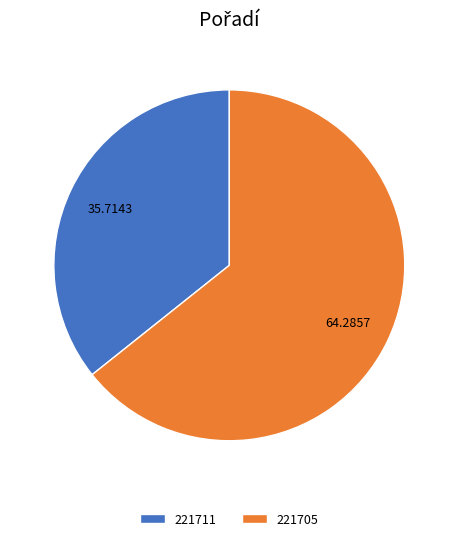

Does 221705 account for over 50% of the chart?

Yes